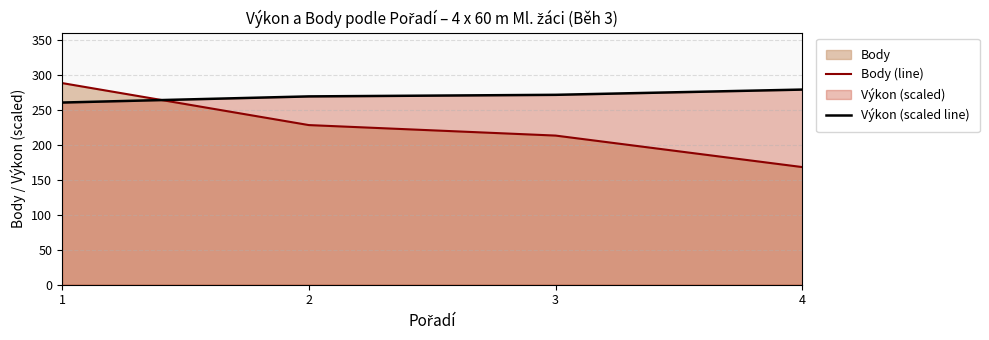

True or false: Body (line) and Výkon (scaled line) intersect in this chart.

True